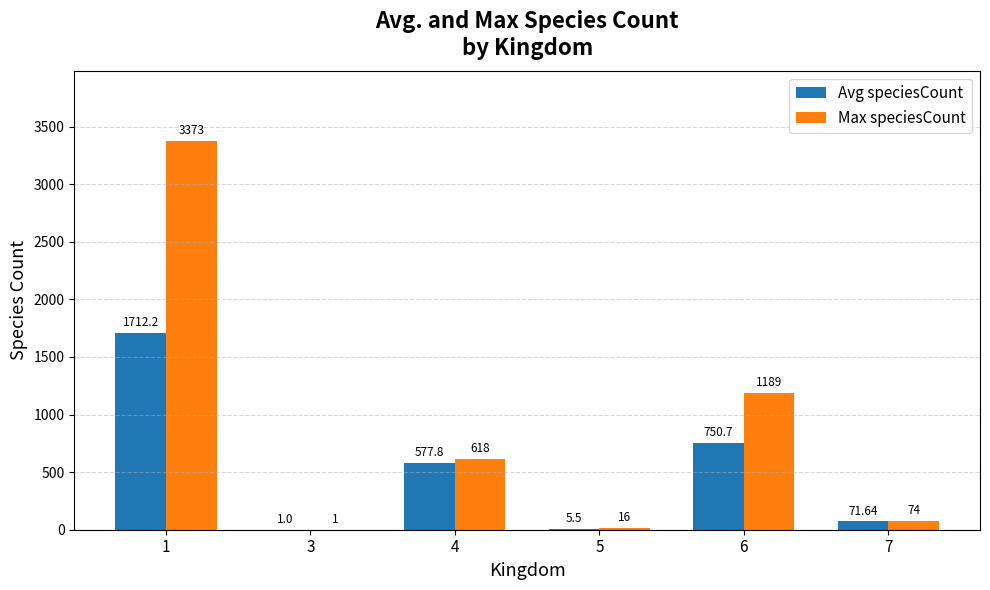

Where is Max speciesCount nearest to the value 1687?

6